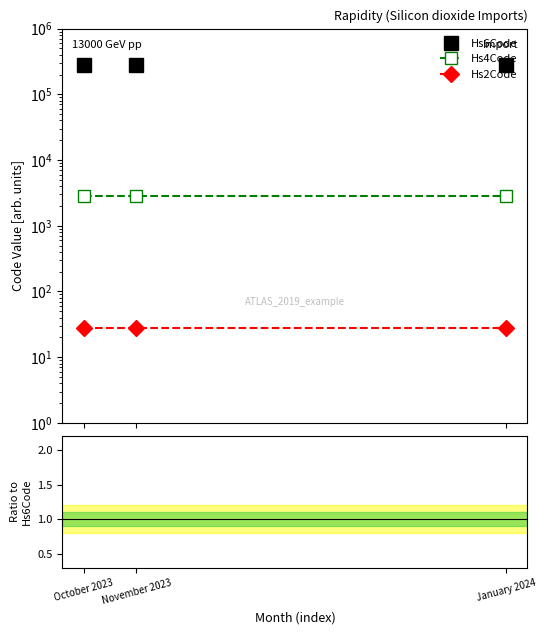

Count the number of categories in the chart.

3